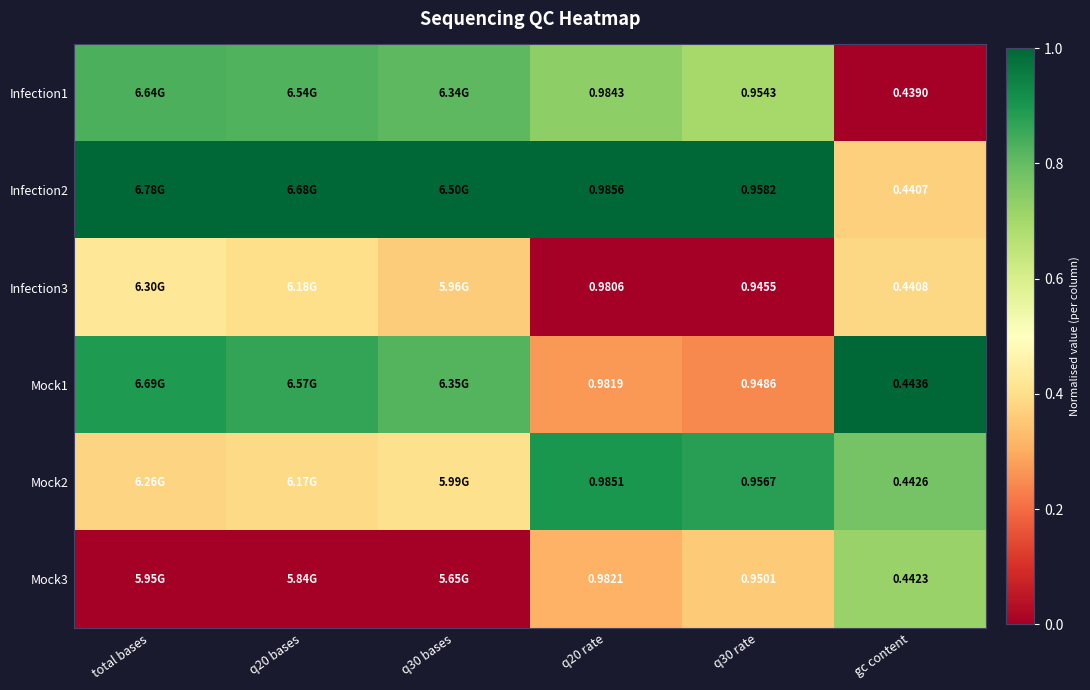

Which has a higher value, gc content or q30 bases?

q30 bases